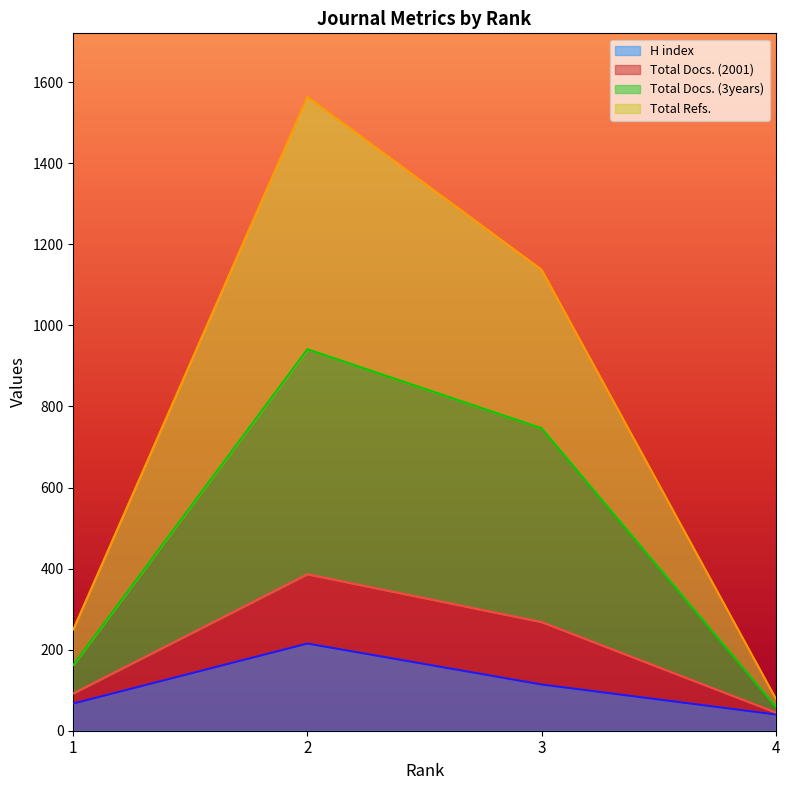

What is the highest value of the H index series?

215.0